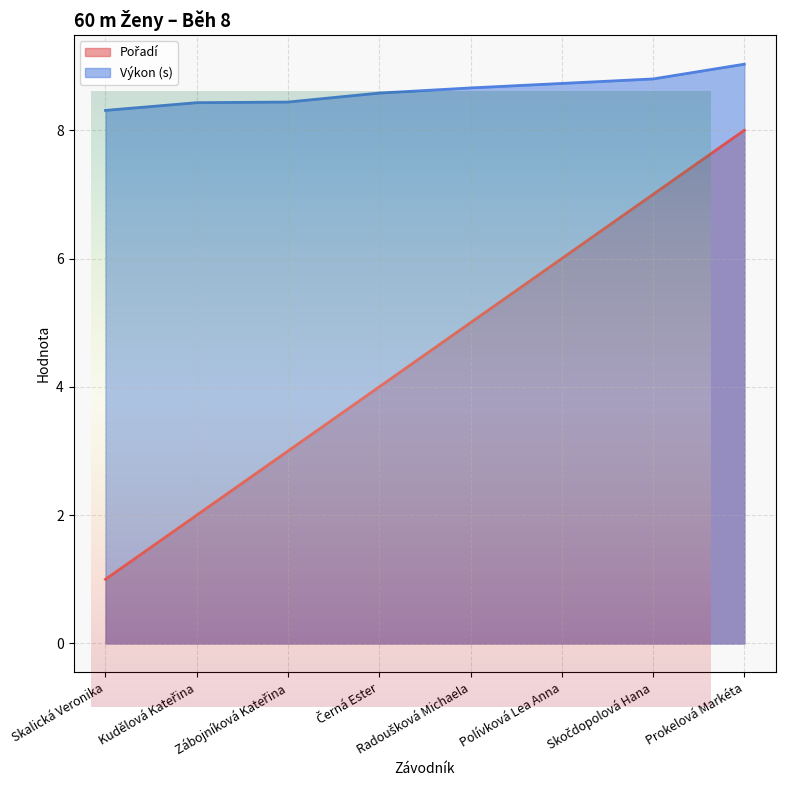

What is the total value across all series at Černá Ester?

12.6